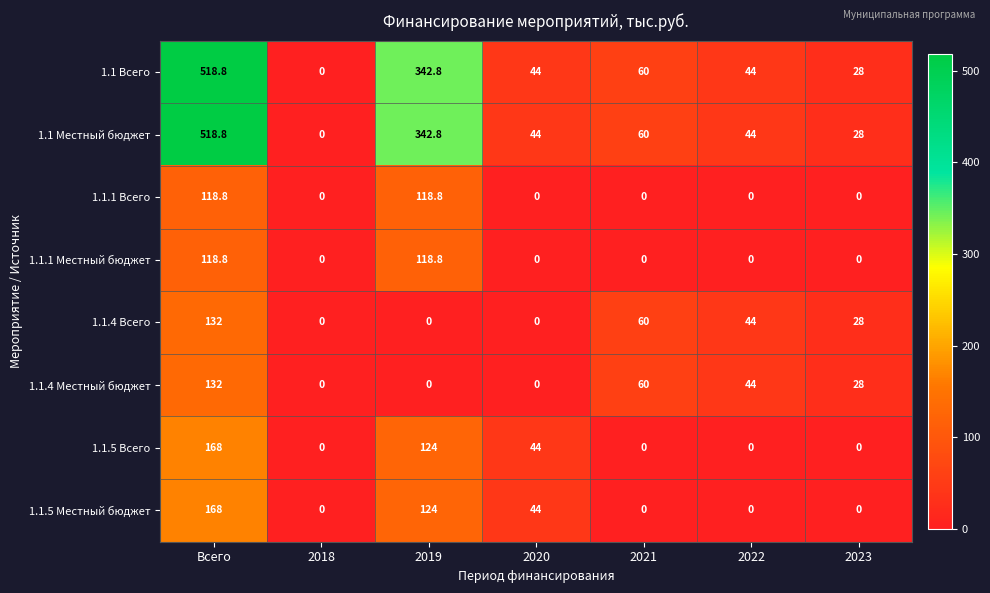

What is the difference between the highest and lowest values at Всего?

400.0